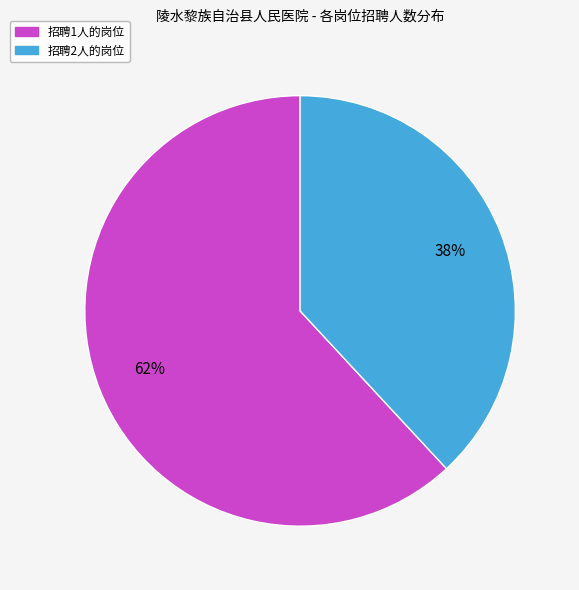

To the nearest percent, what is the difference between the largest and smallest slice percentages?

24%